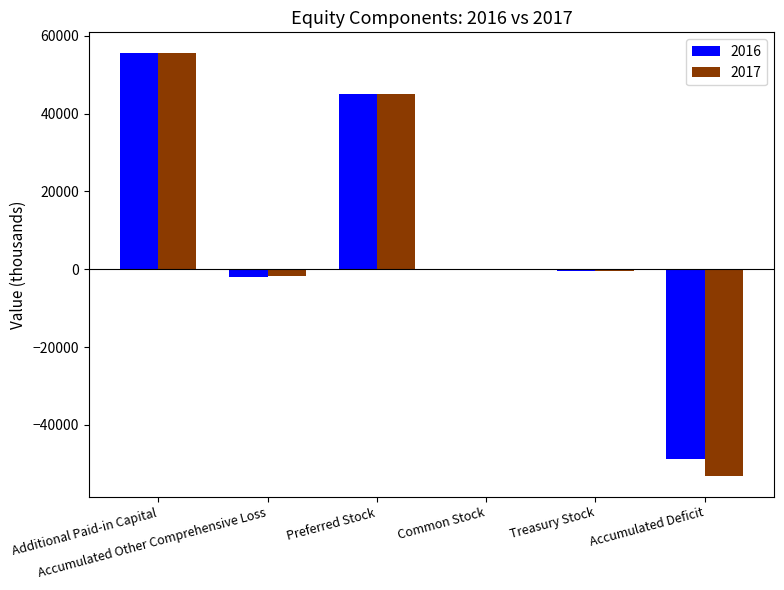

How many distinct data groups are displayed?

2